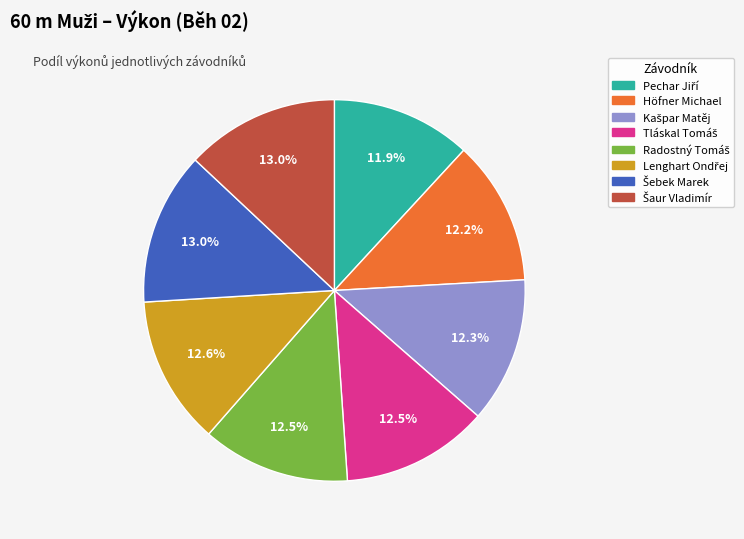

Is there a majority slice in this chart?

No